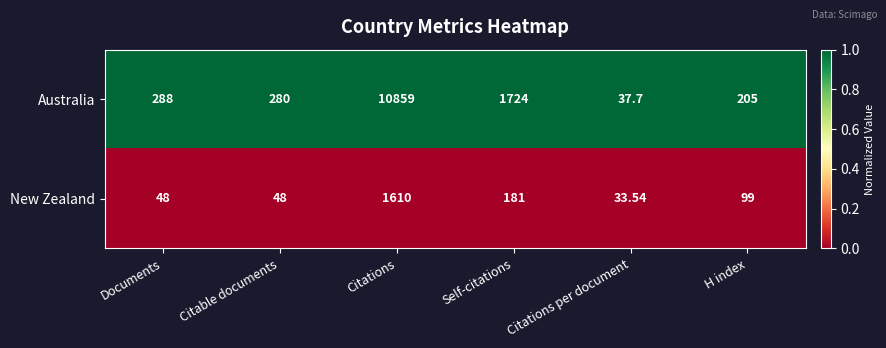

What is the total value across all series at Documents?

336.0